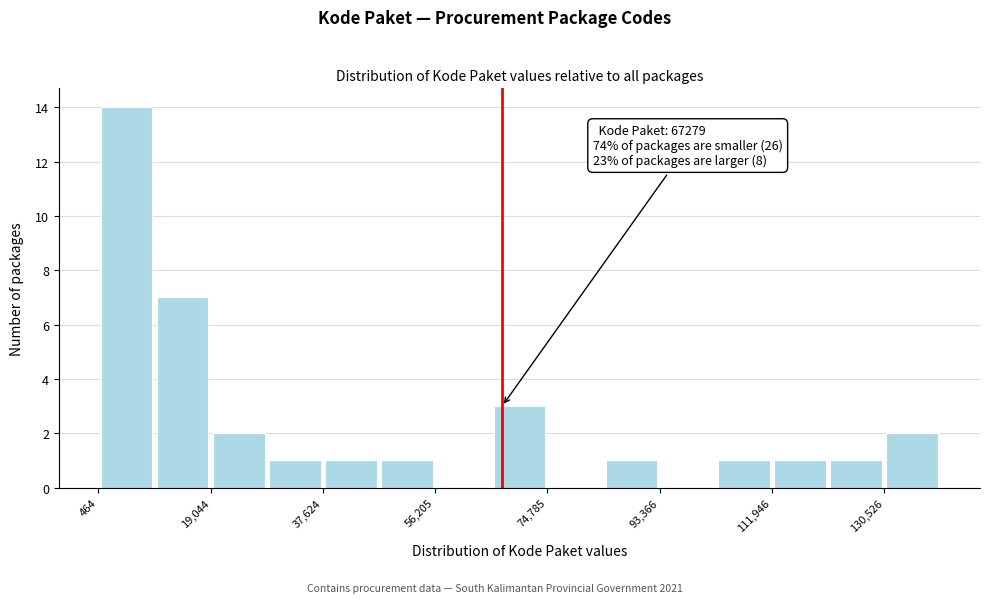

Over which range of the x-axis is the bar tallest?

0 to 10000